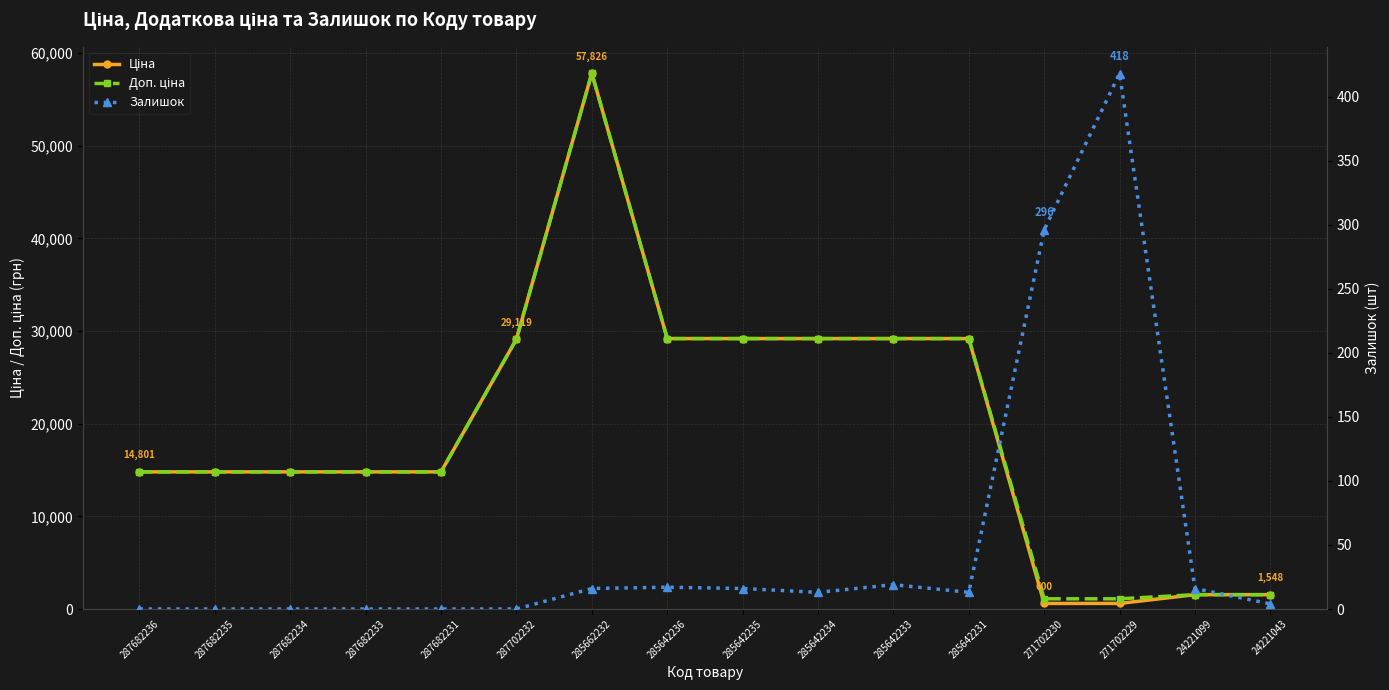

How many interior local valleys does the Залишок series have?

2